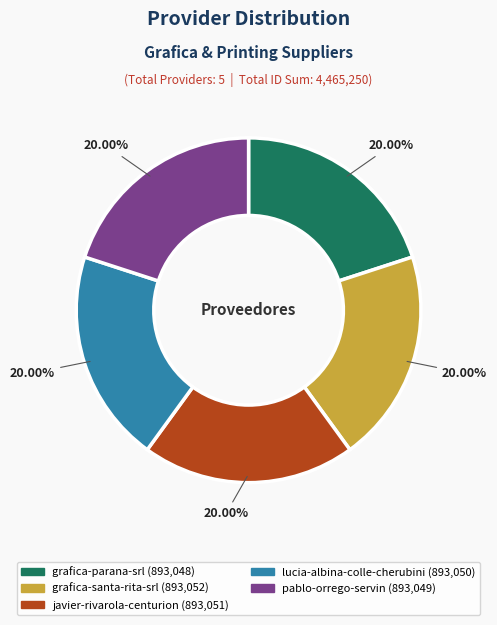

What percentage do pablo-orrego-servin and lucia-albina-colle-cherubini together represent?

40.0%